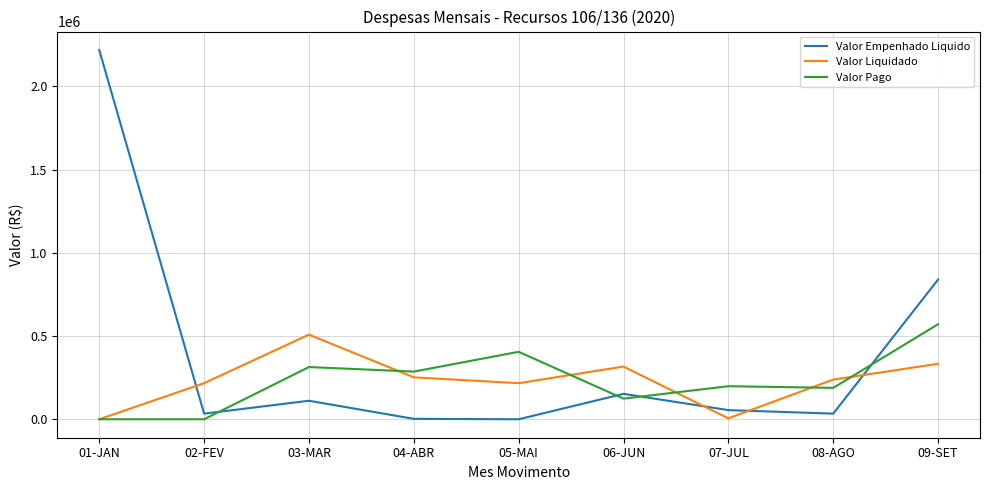

The Valor Liquidado series shows 346009.2 at 08-AGO. True or false?

False